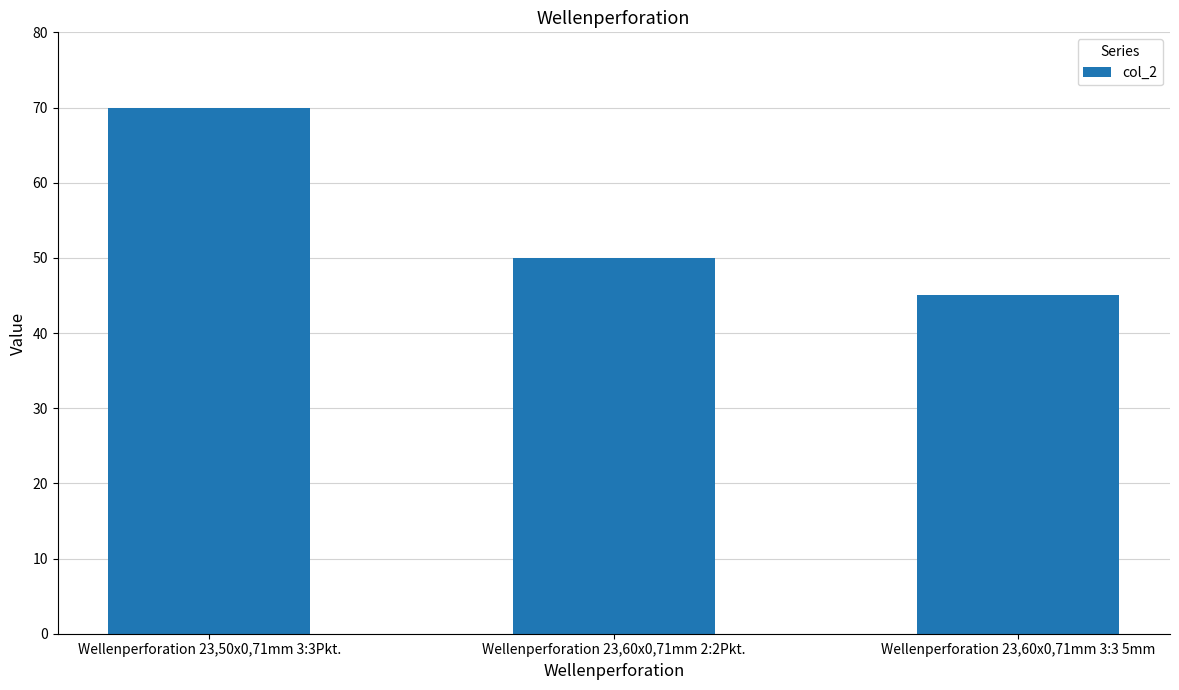

How many bars are there in total?

3